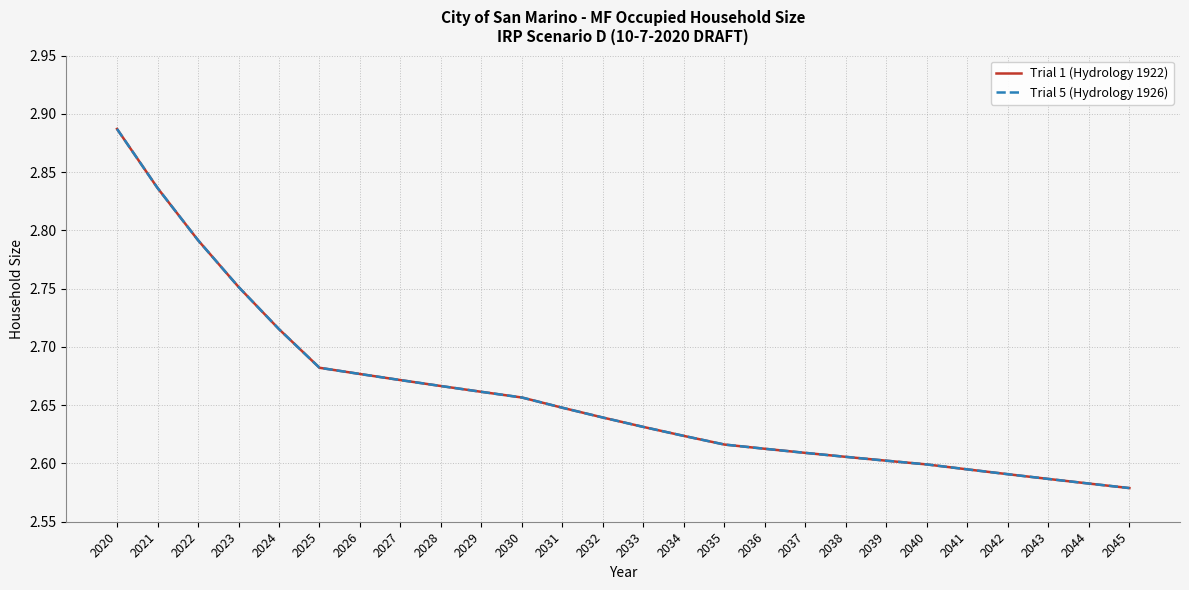

What is the total value across all series at 2032?

5.3